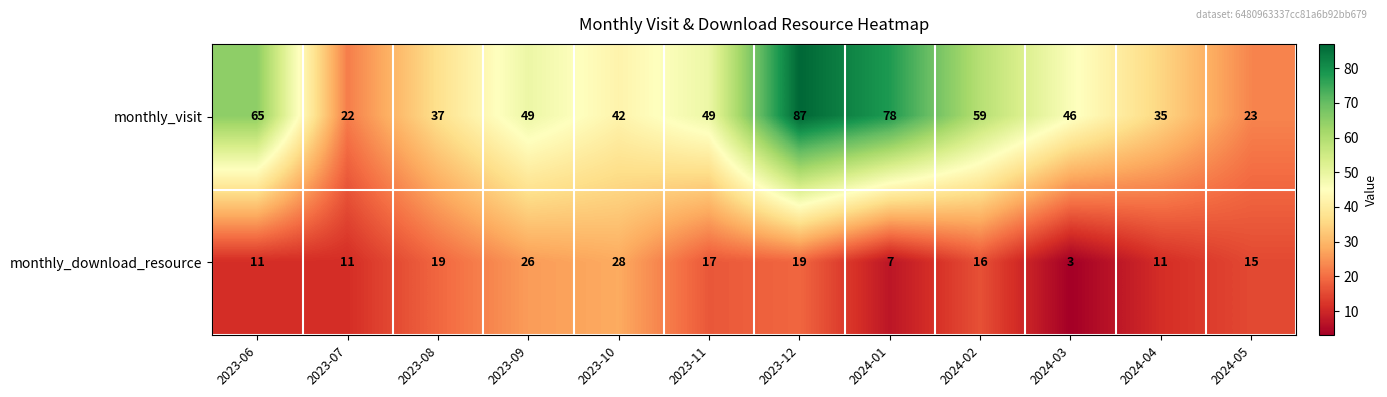

How many data points does each series have?

12